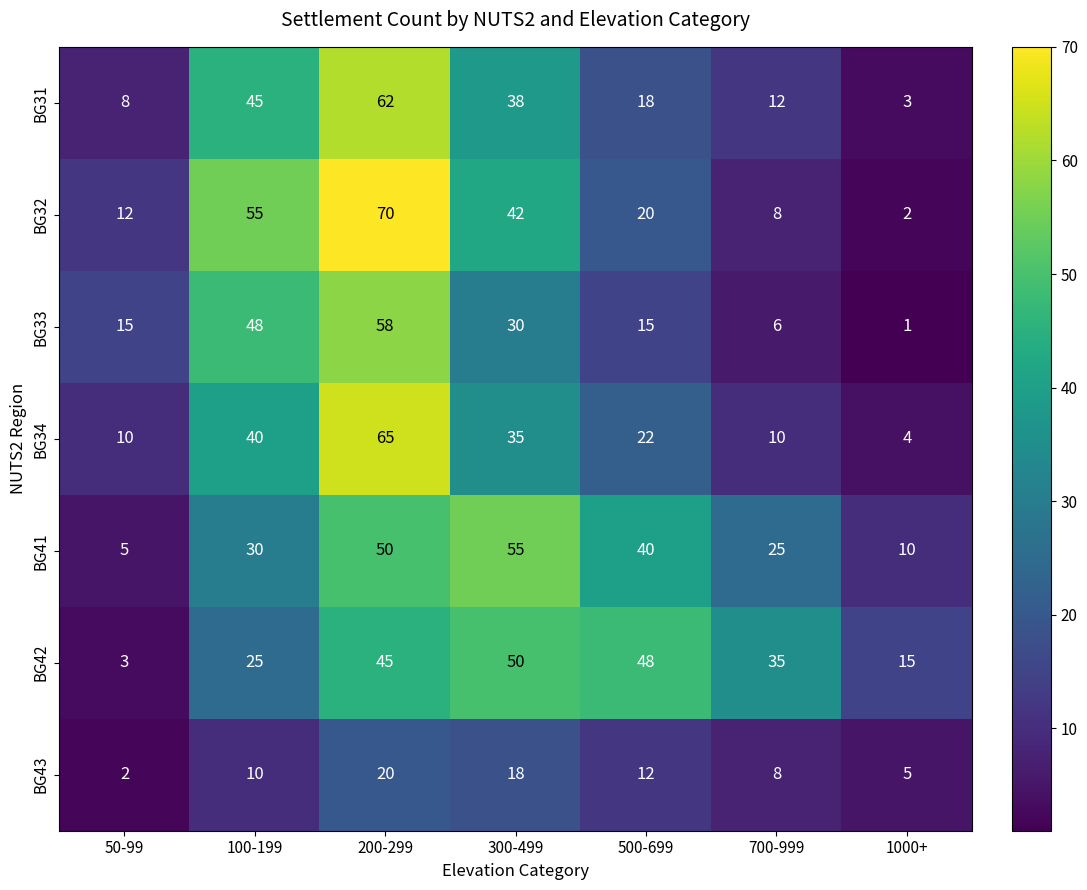

Count the BG43 values in the range 5 to 18.

5